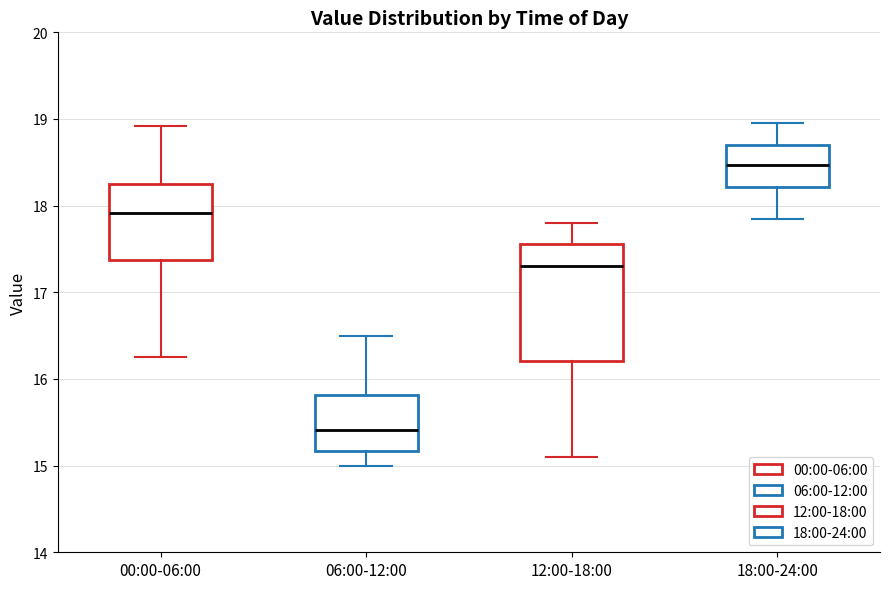

Which box has the lowest median line?

06:00-12:00